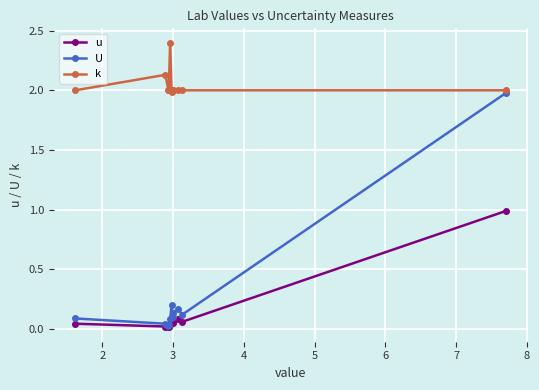

Rank the series by their maximum value, from lowest to highest.

u, U, k